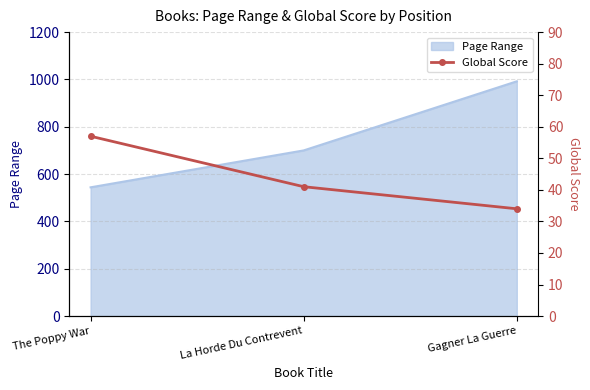

Where is Page Range nearest to the value 768?

La Horde Du Contrevent